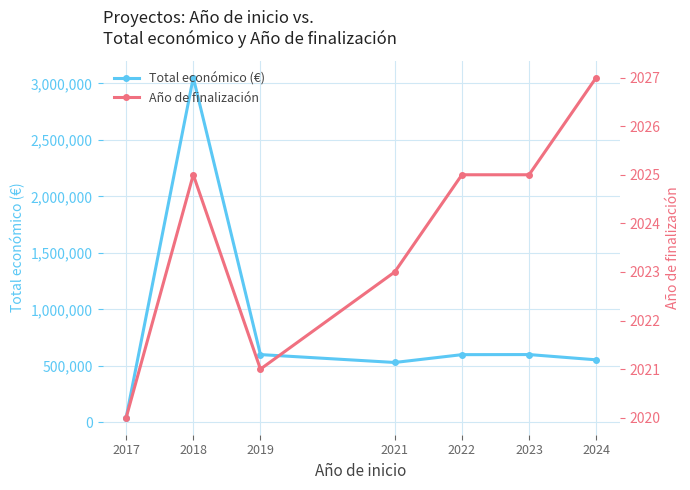

True or false: Total económico (€) and Año de finalización cross at least once.

False